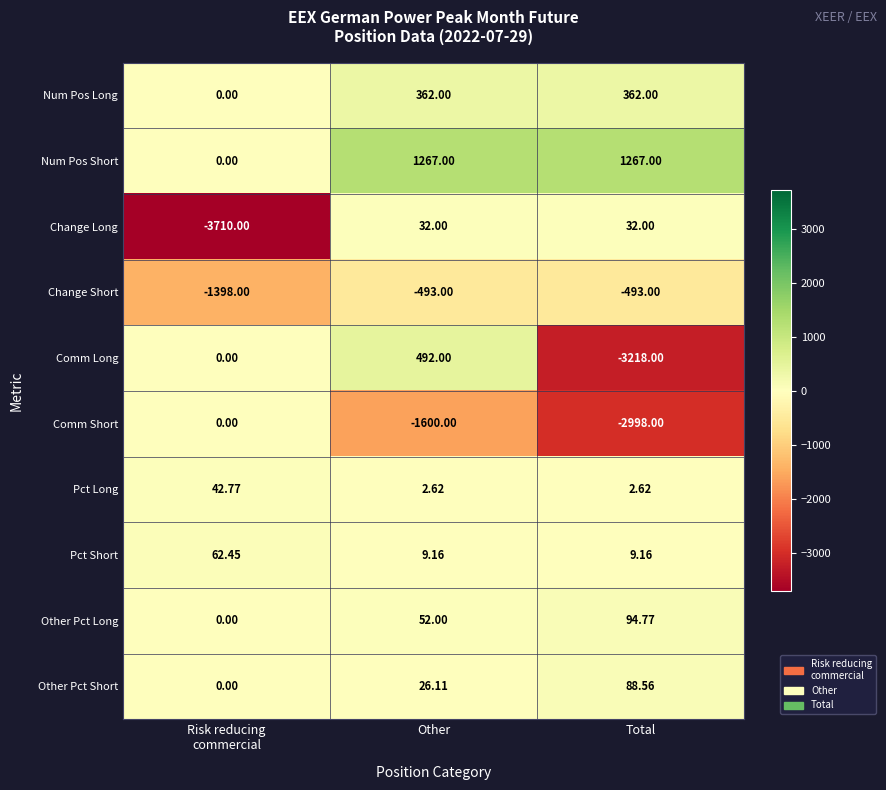

Between Other and Total, which series saw the biggest shift?

Comm Long